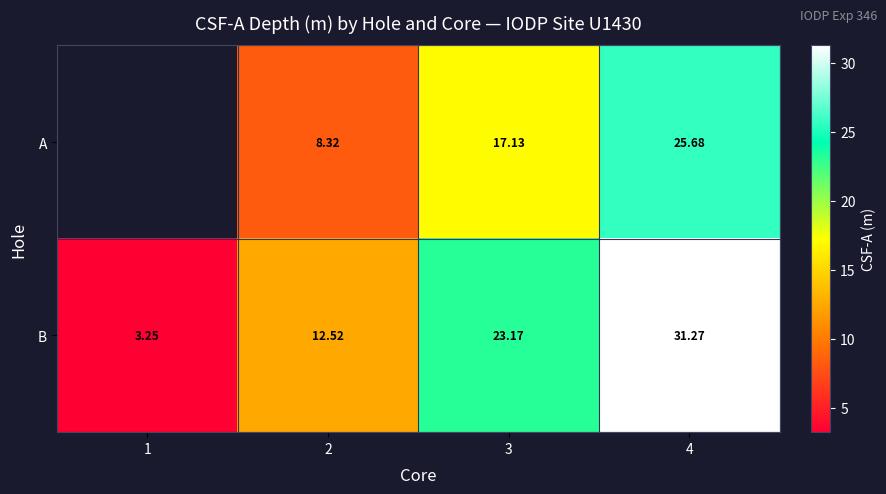

List the labels in order of B value, largest first.

4, 3, 2, 1